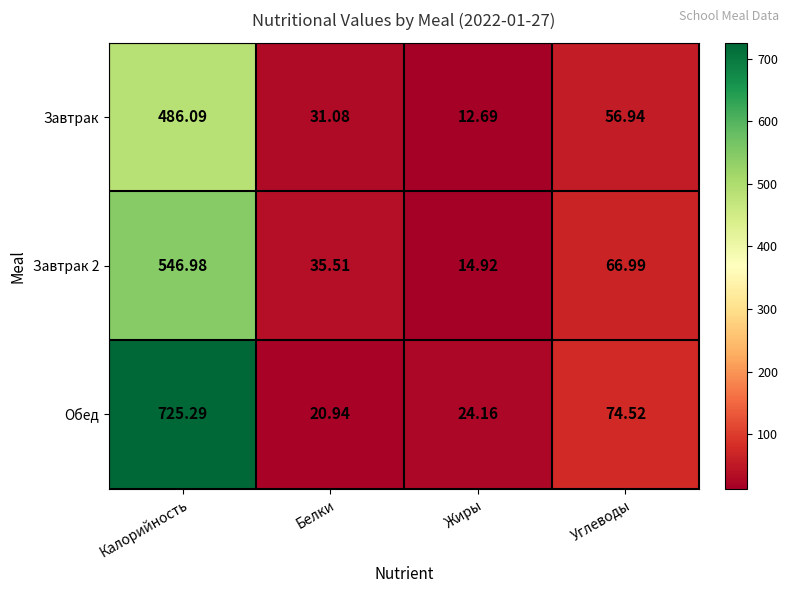

List the labels in order of Завтрак 2 value, largest first.

Калорийность, Углеводы, Белки, Жиры